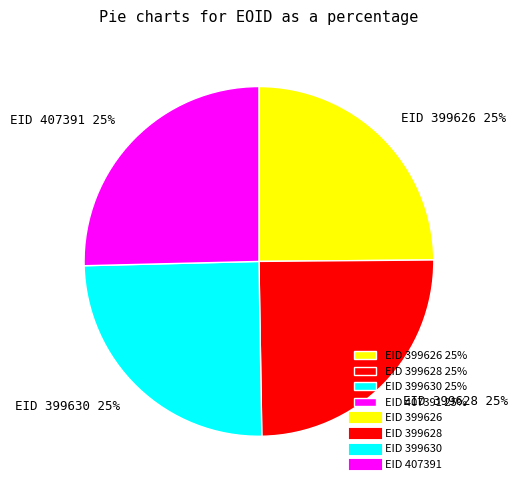

Does any single category account for the majority?

No